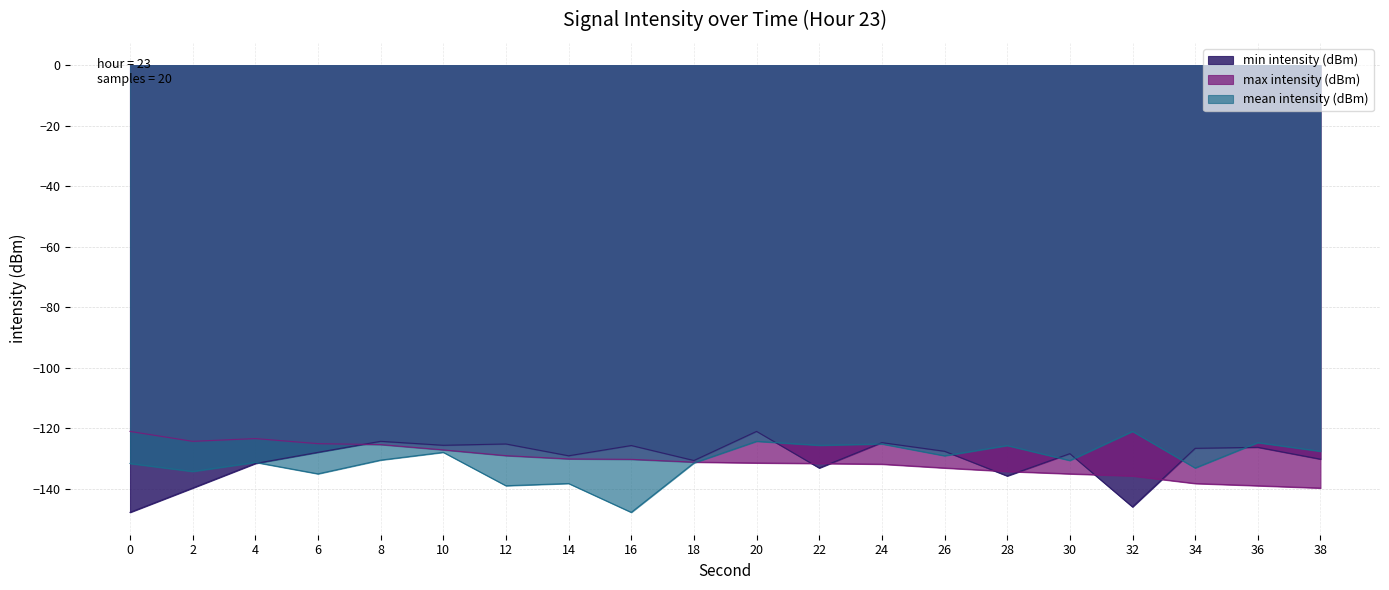

The max intensity (dBm) series shows -134.3 at 28. True or false?

True